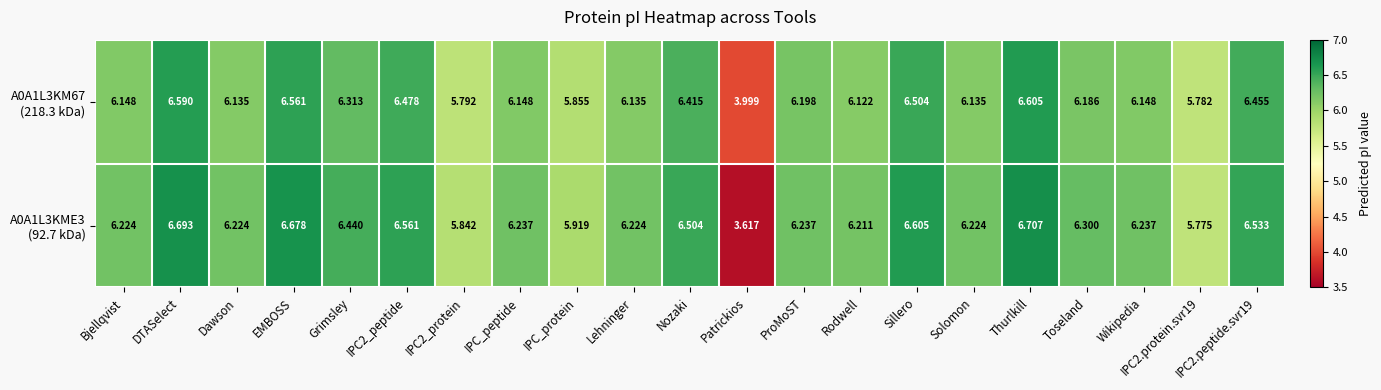

What is the spread (max minus min) of values at Sillero?

0.1